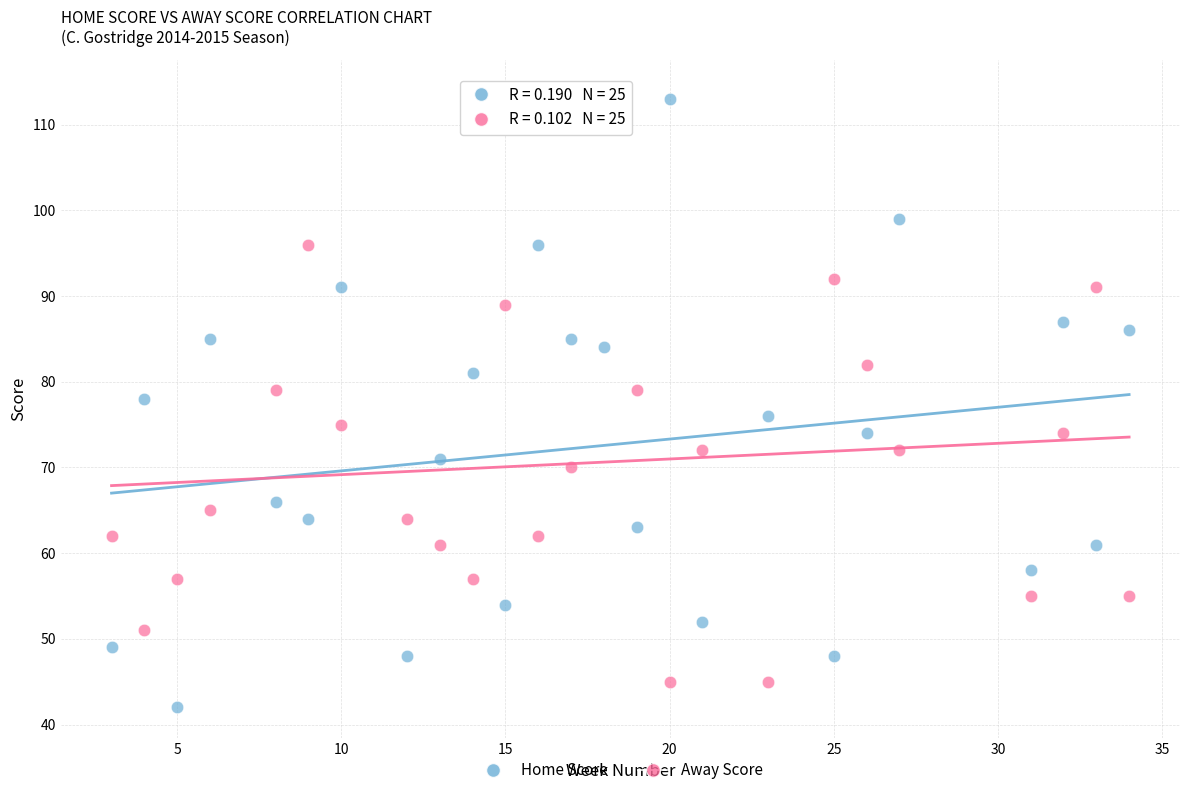

Across all data points, what is the range of Y values (max minus min)?

72